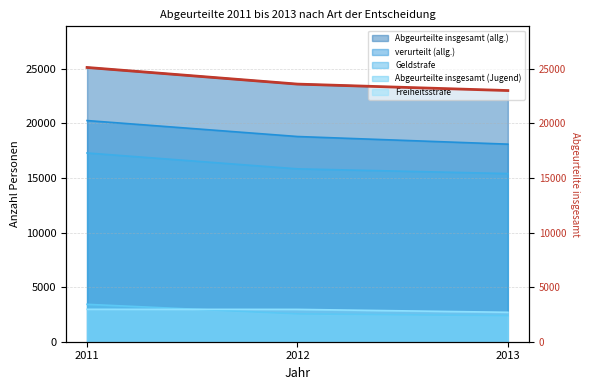

Does the chart display data point markers on the line(s)?

No